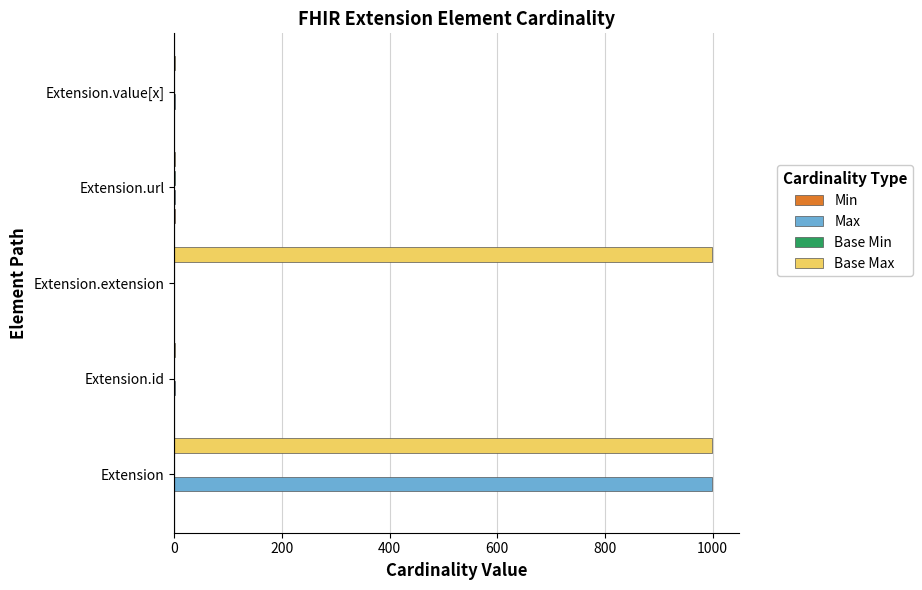

What is the highest value of the Max series?

999